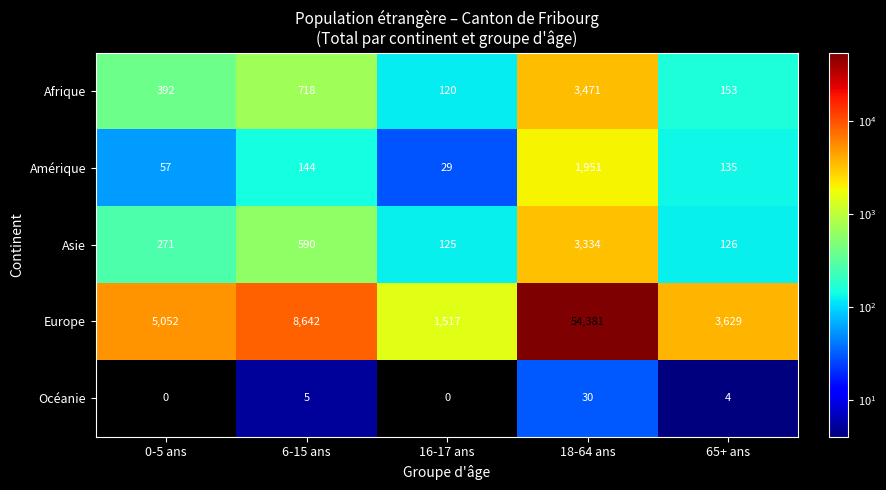

What is the difference between the maximum and second lowest values in the Afrique series?

3318